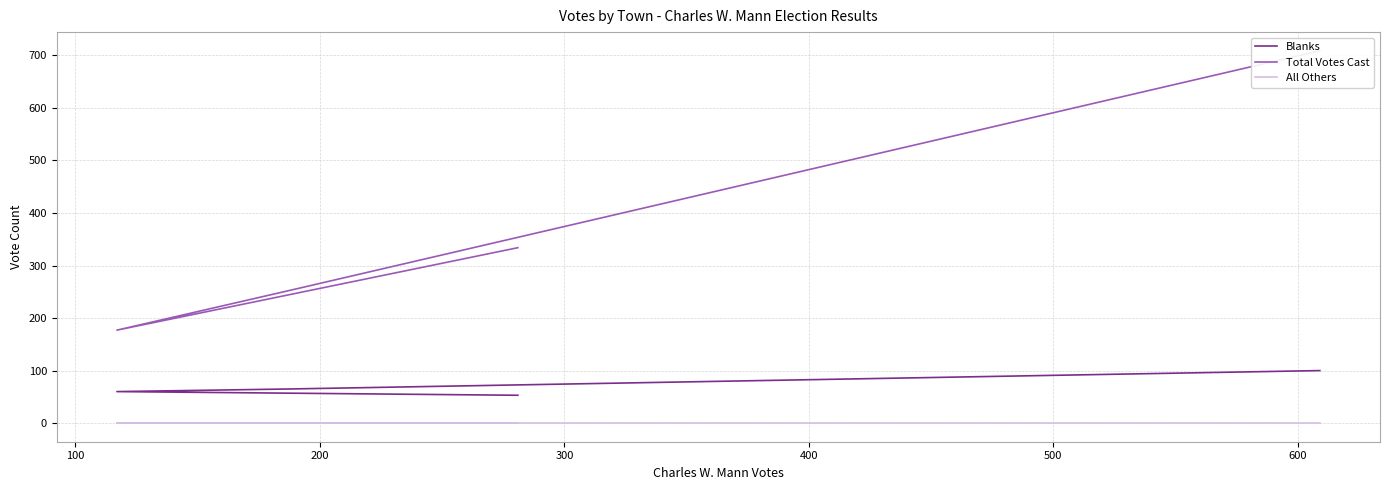

True or false: All Others and Total Votes Cast cross at least once.

False